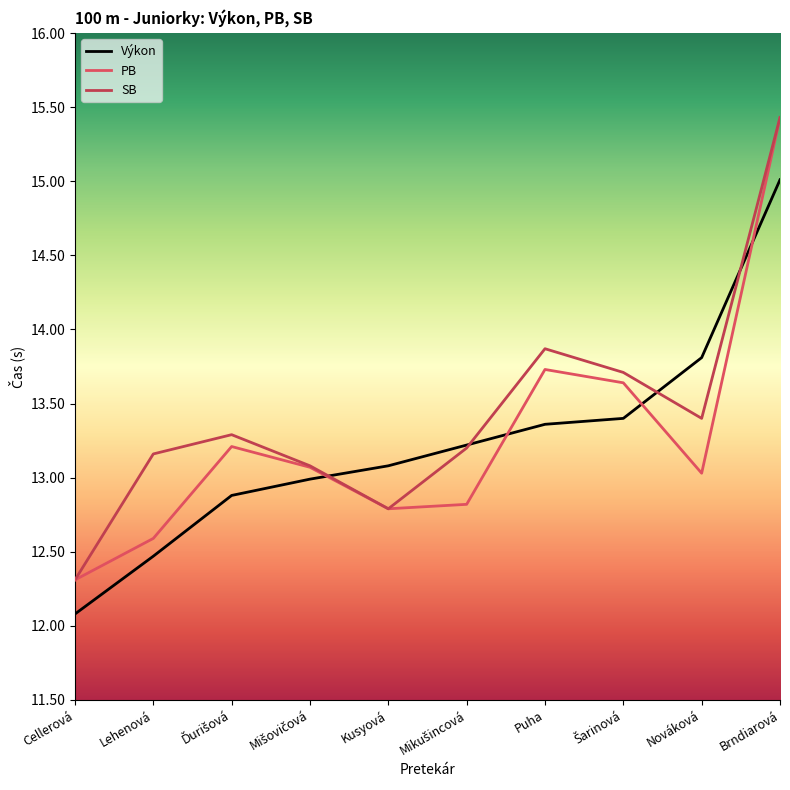

Is it true that PB equals 12.3 at Cellerová?

True